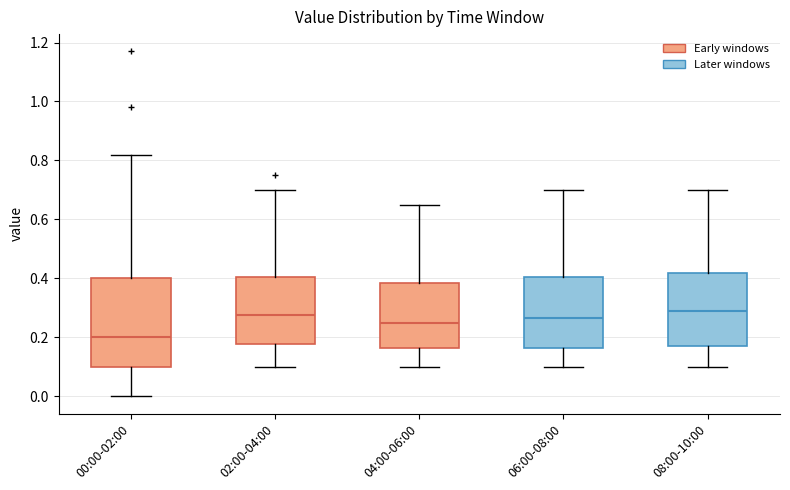

Where does the upper whisker of the box for 06:00-08:00 end on the y-axis? The values are not printed on the chart, so give them approximately, as read against the axis.

0.70